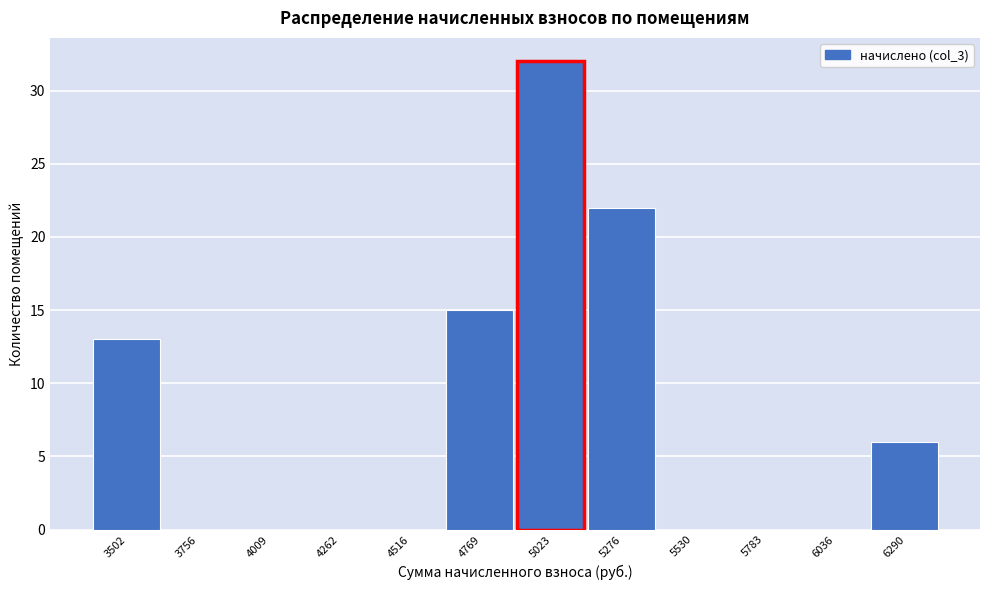

Reading left to right, extract all data points from this chart.

3502=13	3756=0	4009=0	4262=0	4516=0	4769=15	5023=32	5276=22	5530=0	5783=0	6036=0	6290=6